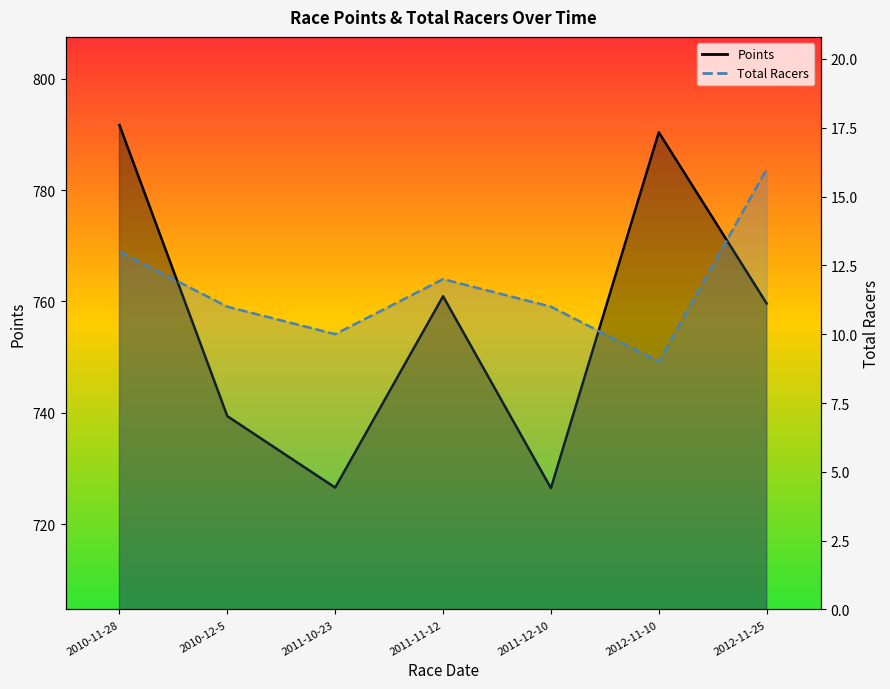

What is the maximum value for Total Racers?

16.0